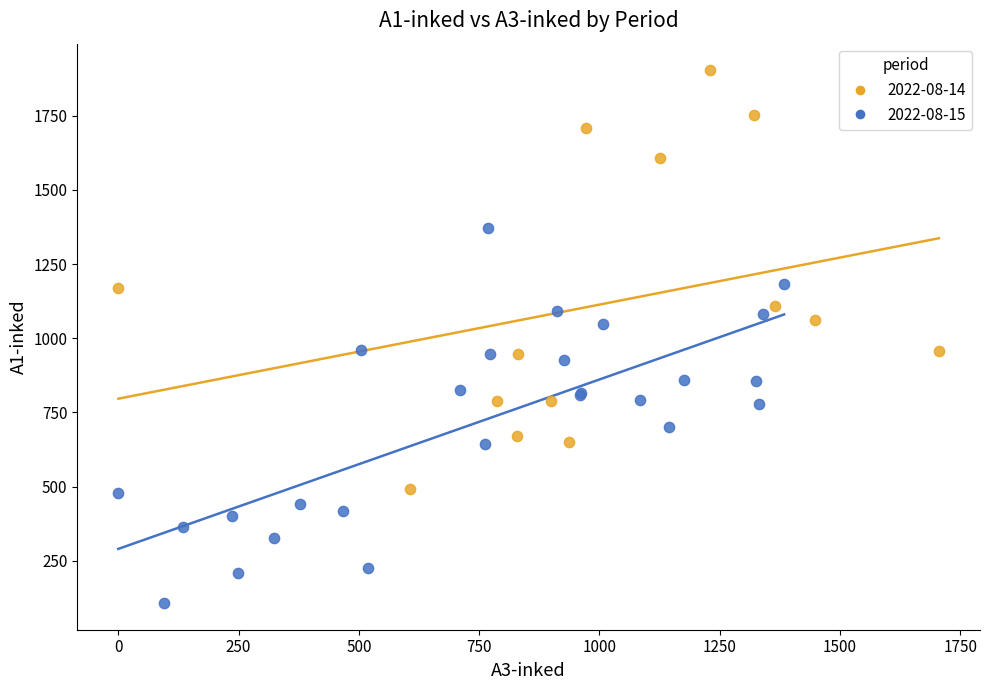

Which series reaches the maximum Y coordinate?

2022-08-14